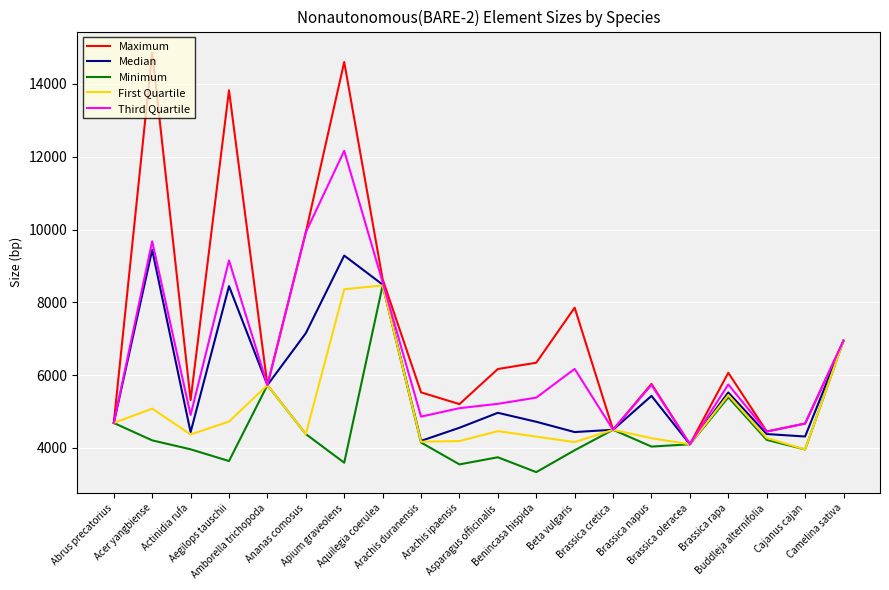

Which series has the largest range (max minus min)?

Maximum